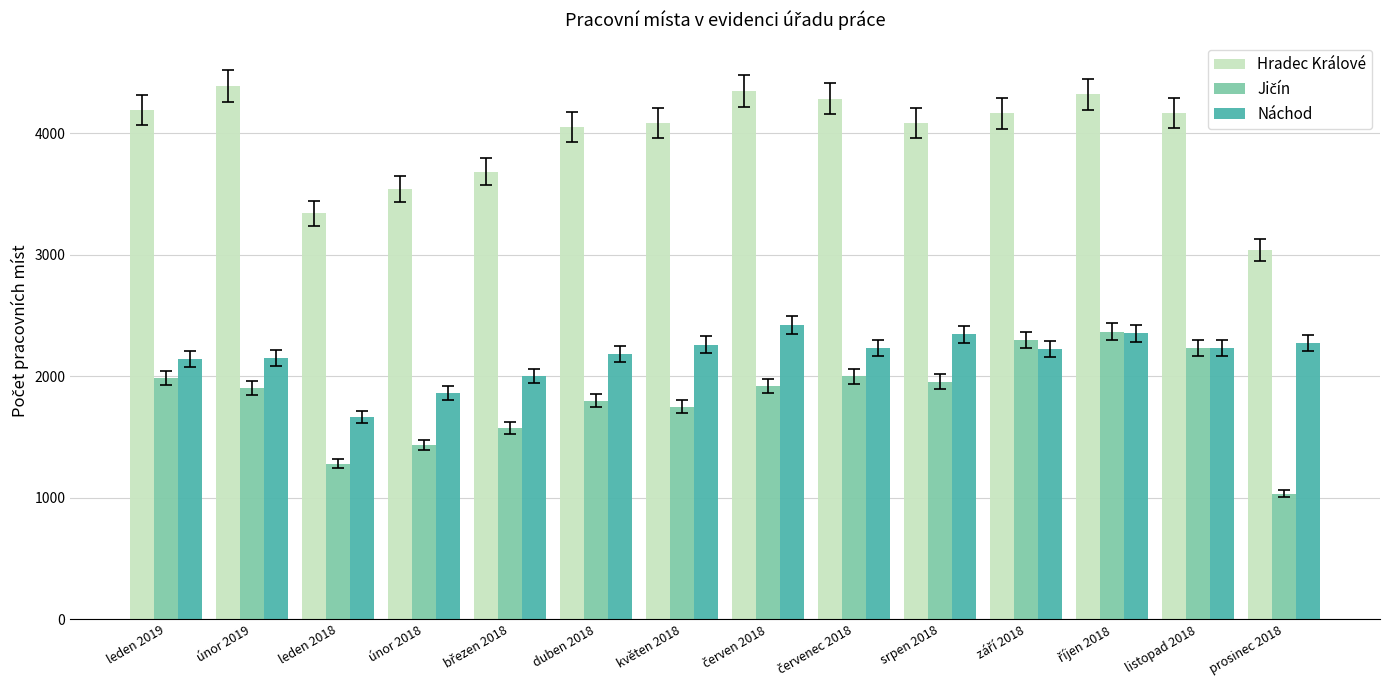

Does the chart contain stacked bars?

No